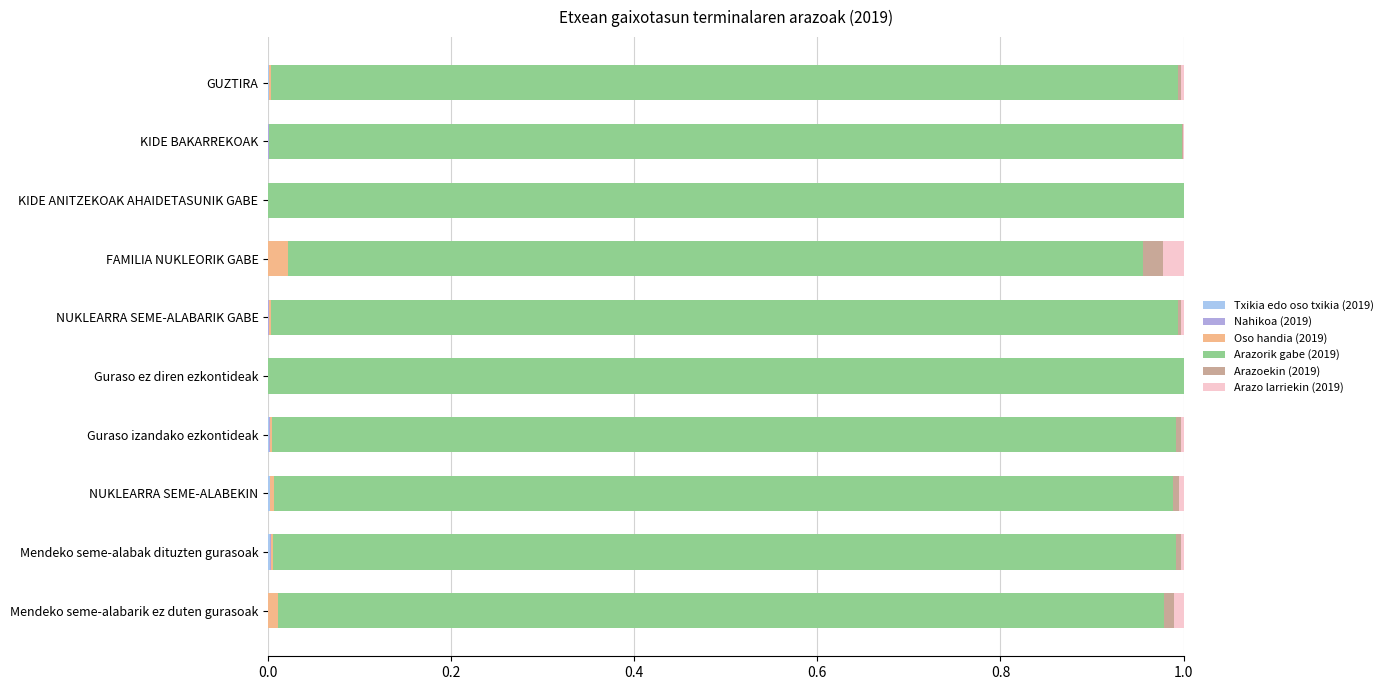

Count the number of data series in this chart.

6